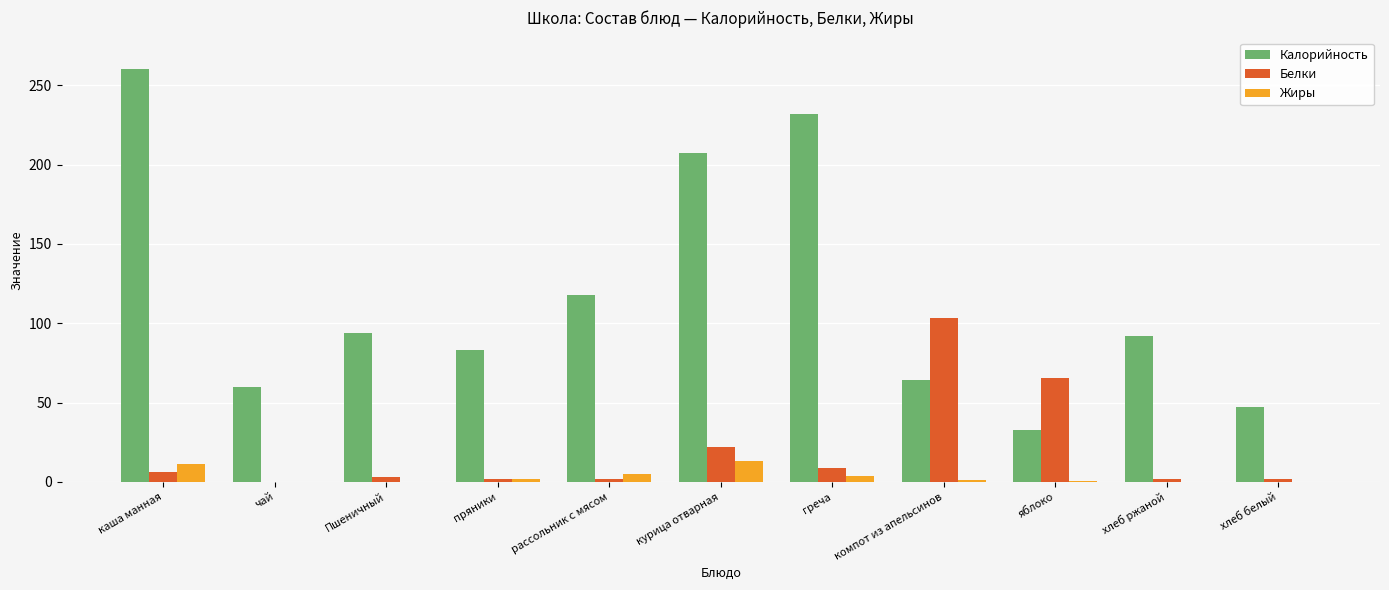

Are the bars horizontal?

No